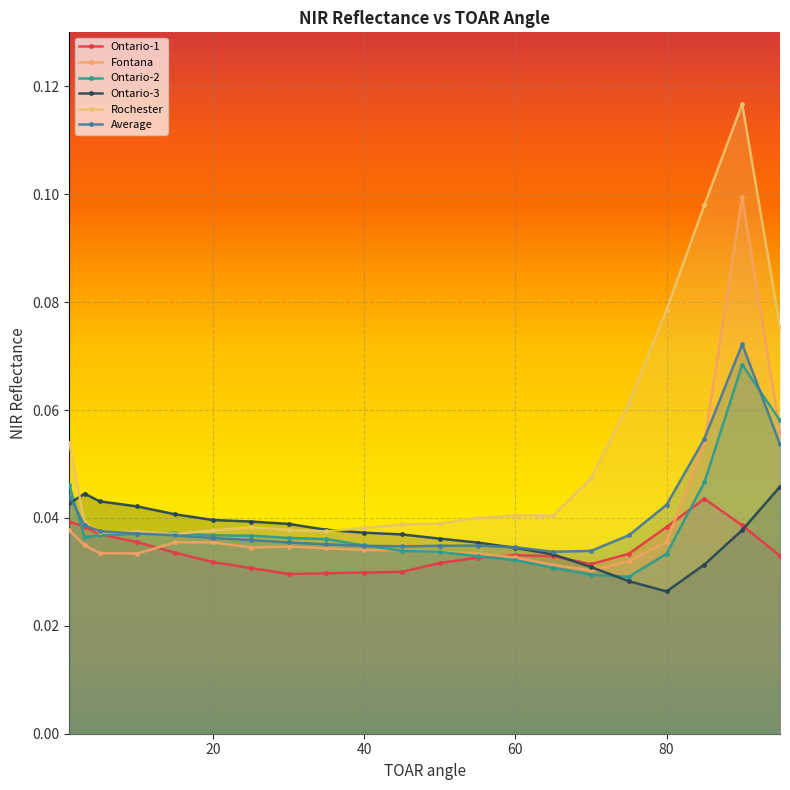

Between 30 and 35, which series saw the biggest shift?

Ontario-3